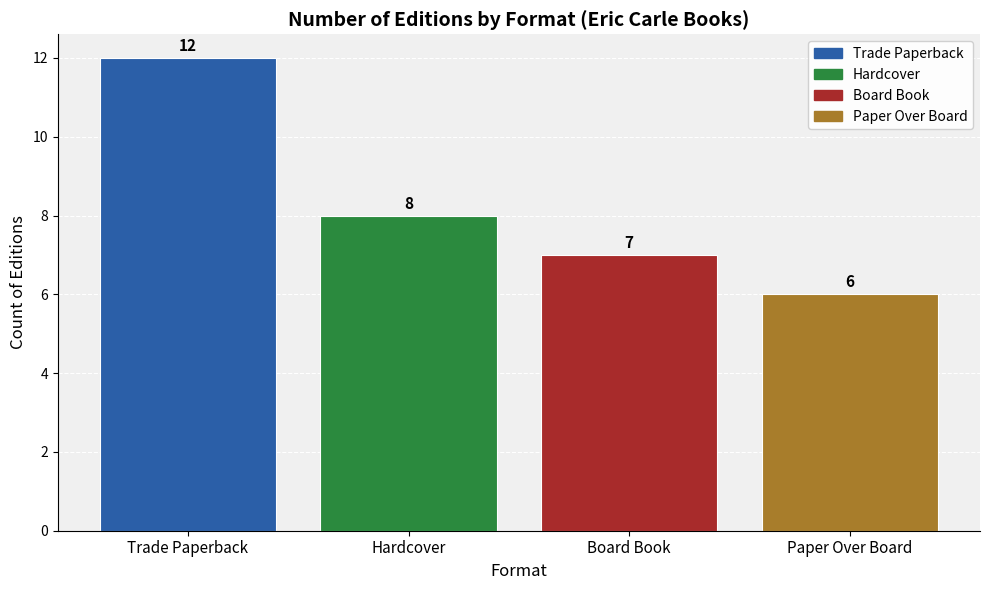

The chart shows a value of 2 at Board Book. True or false?

False